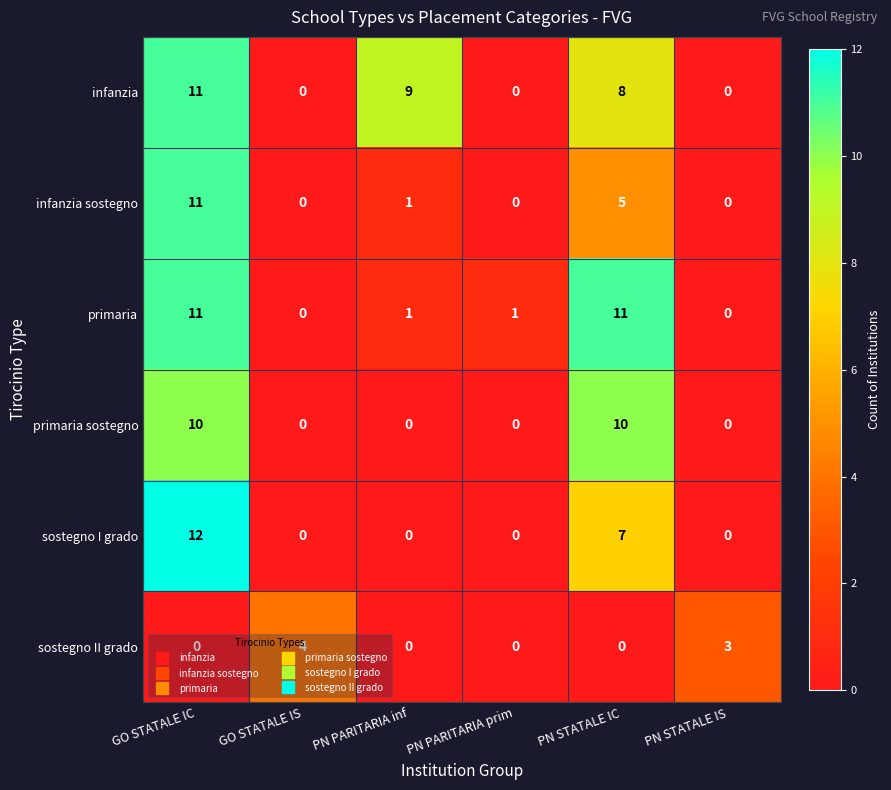

What is the difference between the maximum and second lowest values in the infanzia series?

11